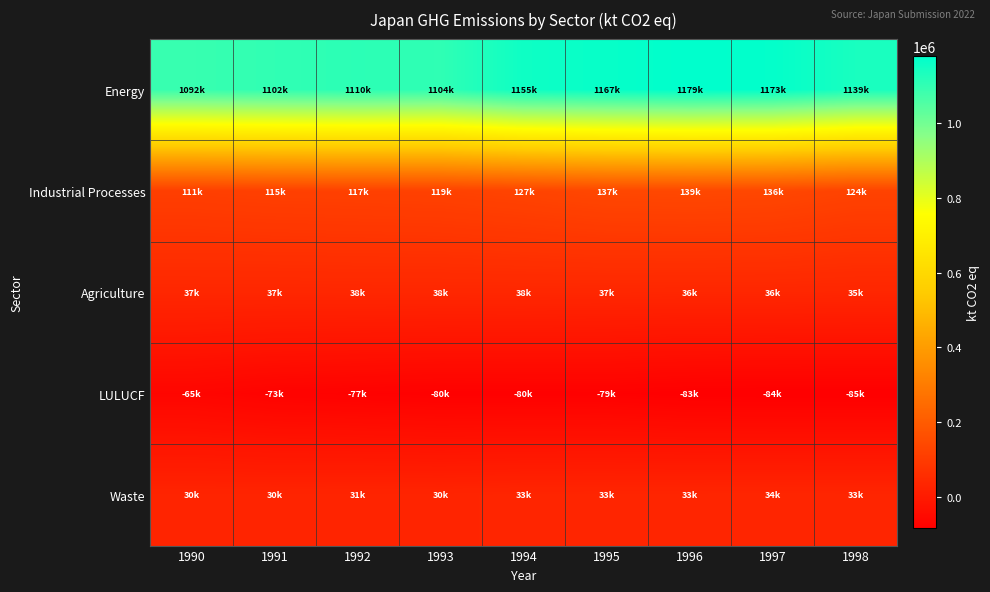

What is the spread (max minus min) of values at 1995?

1246644.7